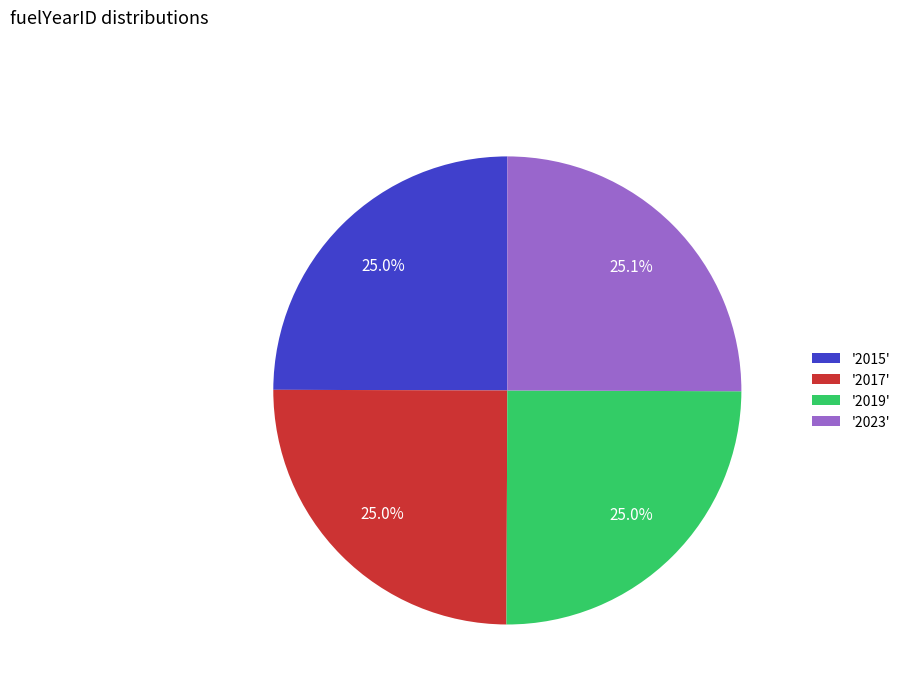

How much of the chart is everything except '2015'?

75.0%